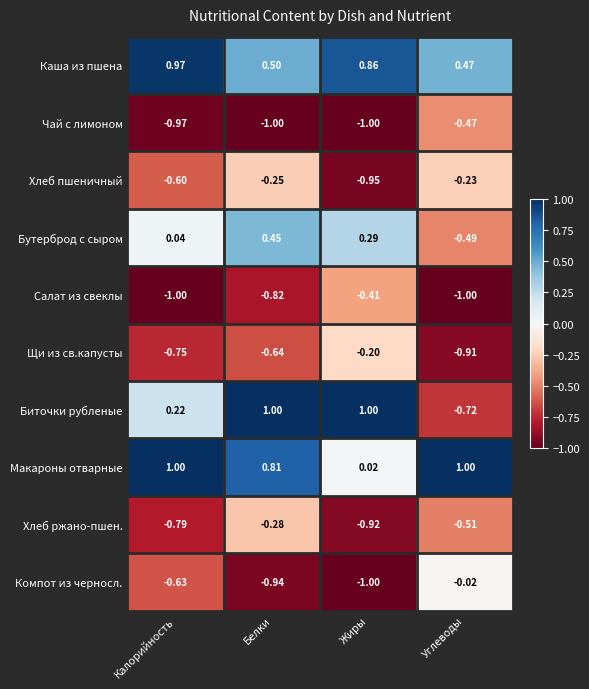

Which series has the widest spread of values?

Биточки рубленые